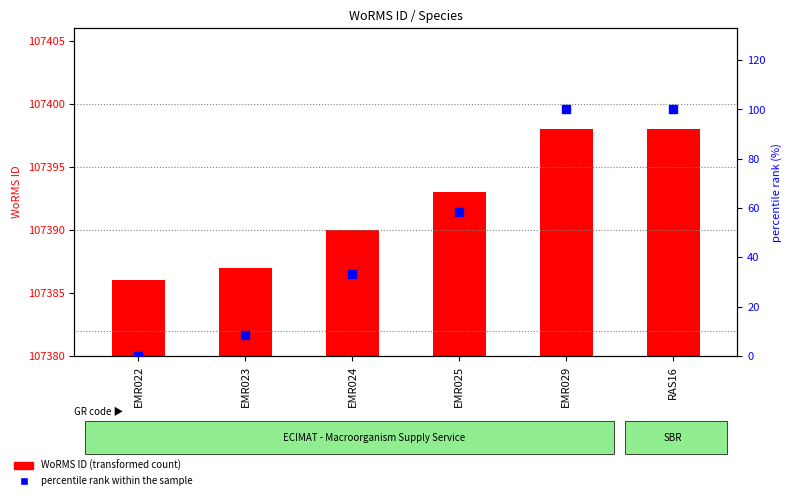

Which series has the largest total across all categories?

WoRMS ID (transformed count)